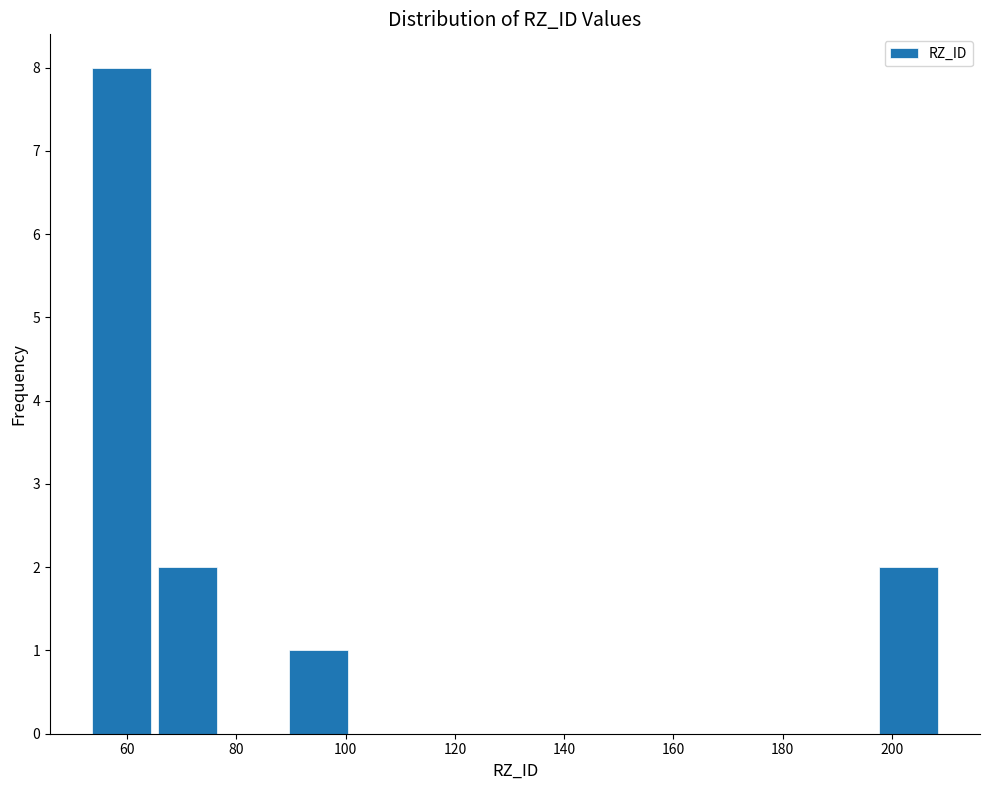

Reading left to right, transcribe this chart: for each bar, give the range it covers on the x-axis and its height. Neither the bar edges nor the heights are printed on the chart, so give them approximately, as read against the axes.

53 to 65: 8
65 to 77: 2
77 to 89: 0
89 to 101: 1
101 to 113: 0
113 to 125: 0
125 to 137: 0
137 to 149: 0
149 to 161: 0
161 to 173: 0
173 to 185: 0
185 to 197: 0
197 to 209: 2